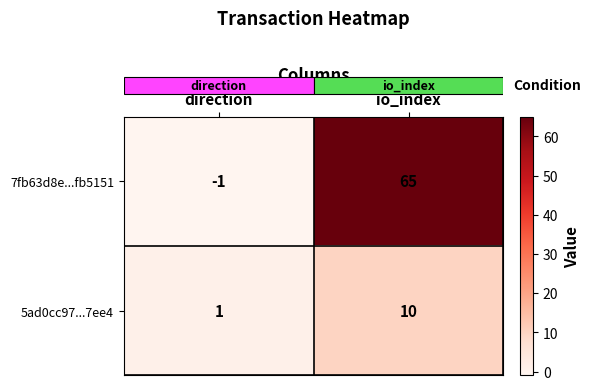

Where is 7fb63d8e...fb5151 nearest to the value 32?

direction